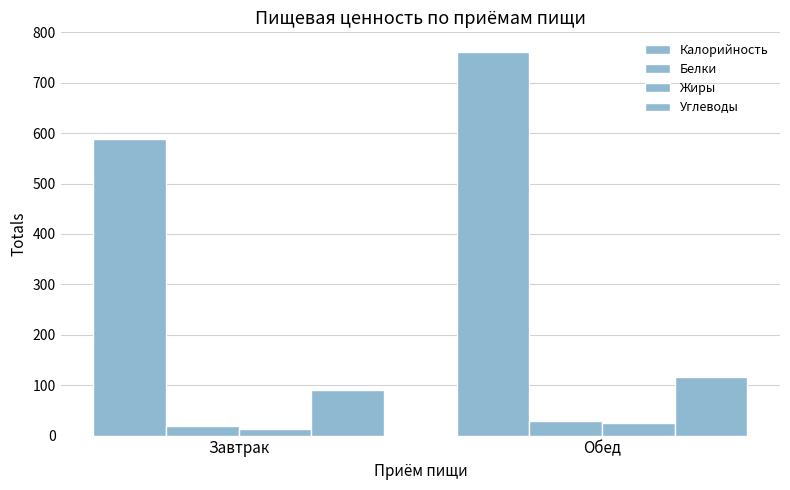

What is the value of the Жиры bar at the 1st from the left?

12.8